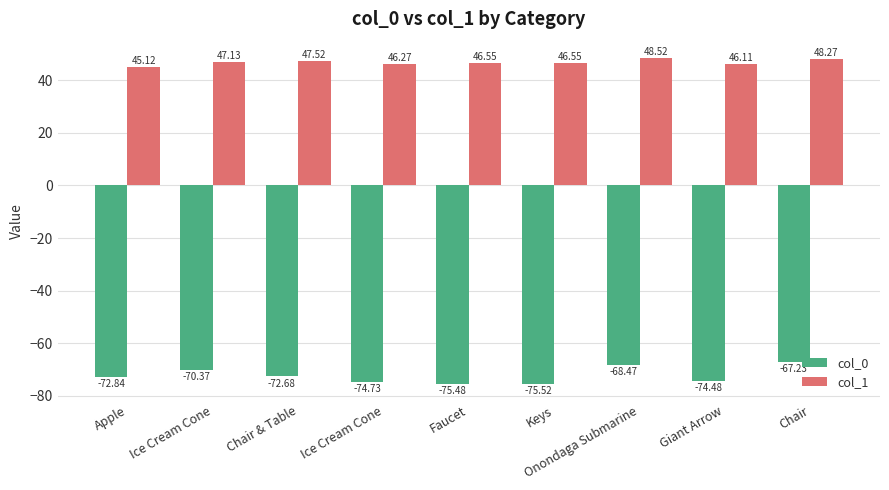

How many values in the col_0 series are below -72?

6